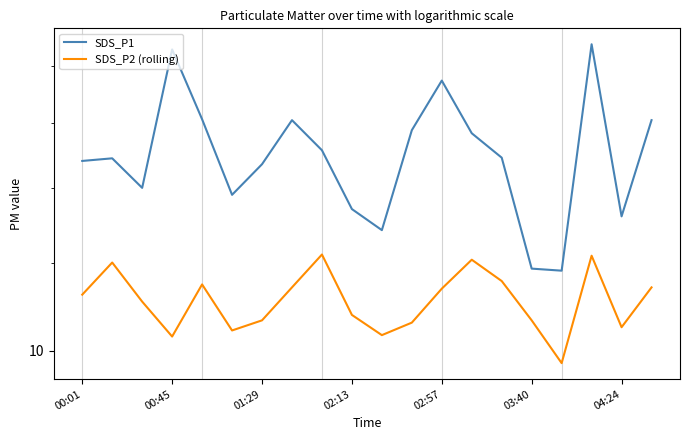

What is the average value of the SDS_P1 series?

15.0